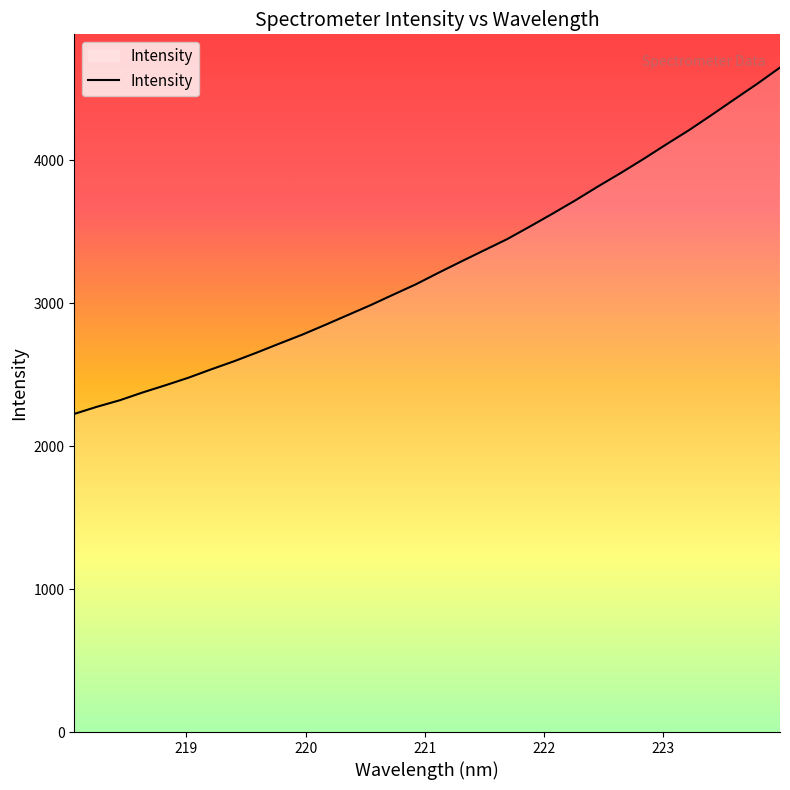

What is the difference between the second highest and second lowest values?

2259.4